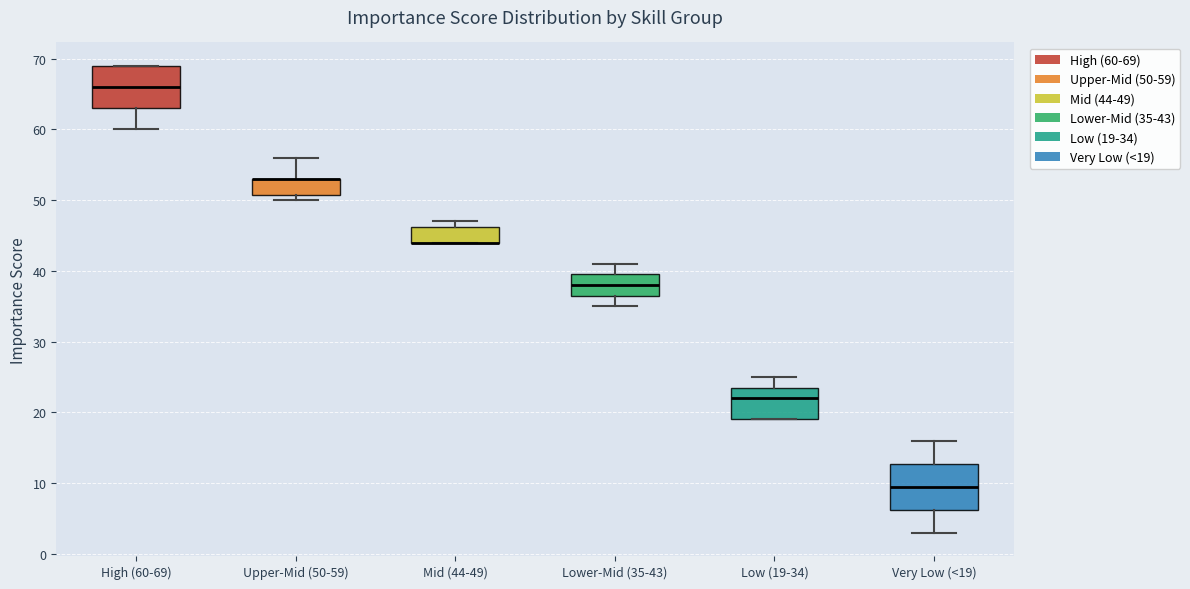

Reading left to right, transcribe this box plot: for each box, give where its median line is, the range the box spans, and where its two whiskers end, as read against the y-axis. The values are not printed on the chart, so give them approximately, as read against the axis.

High (60-69): median 66, box 63 to 69, whiskers 60 to 69
Upper-Mid (50-59): median 53 (drawn on the box's upper edge), box 51 to 53, whiskers 50 to 56
Mid (44-49): median 44 (drawn on the box's lower edge), box 44 to 46, whiskers 44 to 47
Lower-Mid (35-43): median 38, box 37 to 40, whiskers 35 to 41
Low (19-34): median 22, box 19 to 24, whiskers 19 to 25
Very Low (<19): median 10, box 6 to 13, whiskers 3 to 16